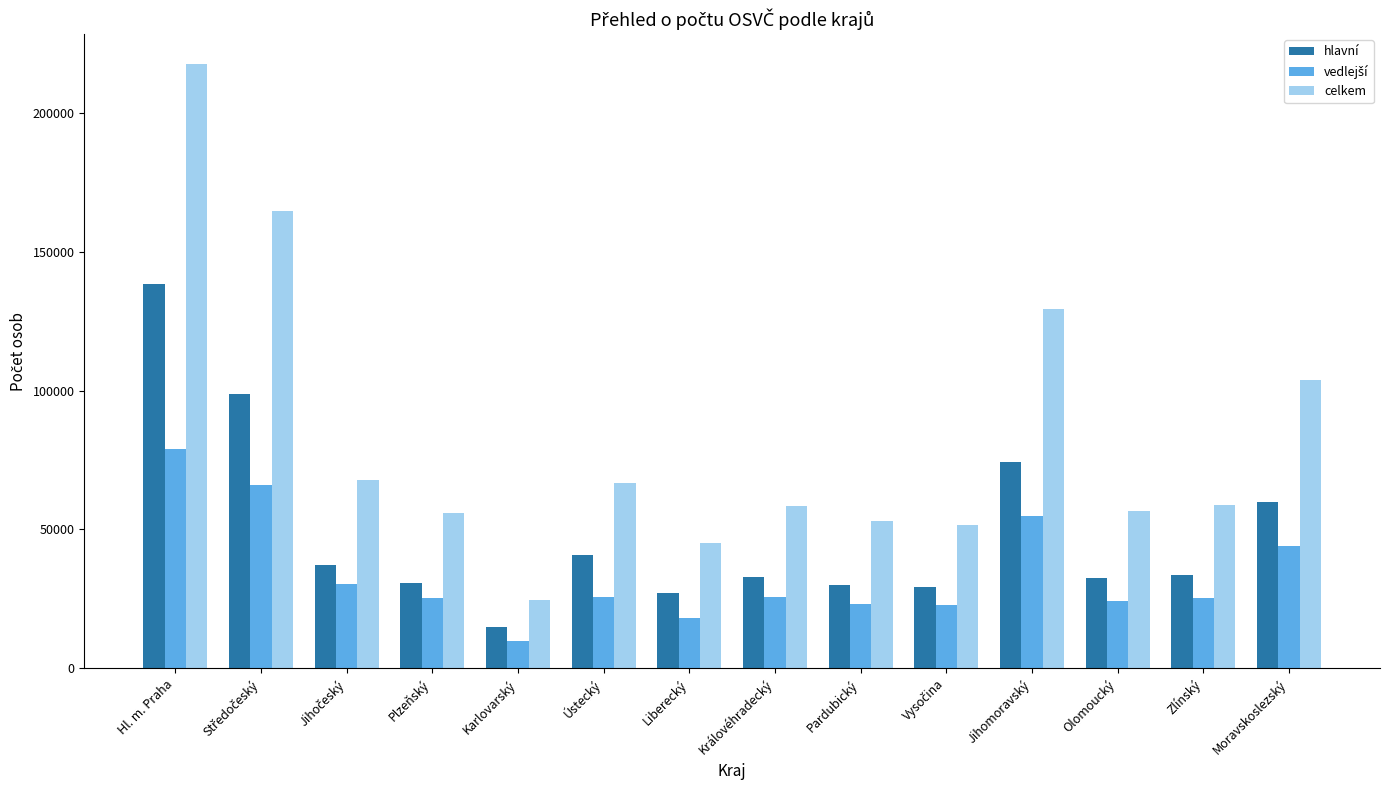

Which label corresponds to the largest value in the chart?

Hl. m. Praha